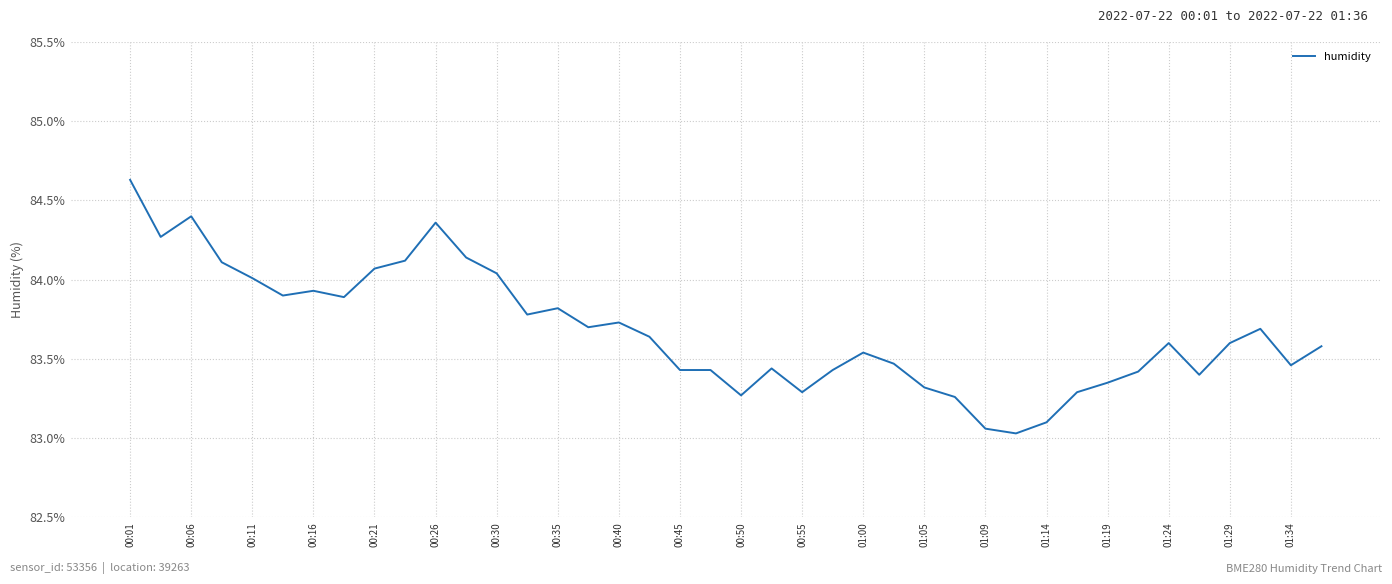

Which label corresponds to the largest value in the chart?

00:01